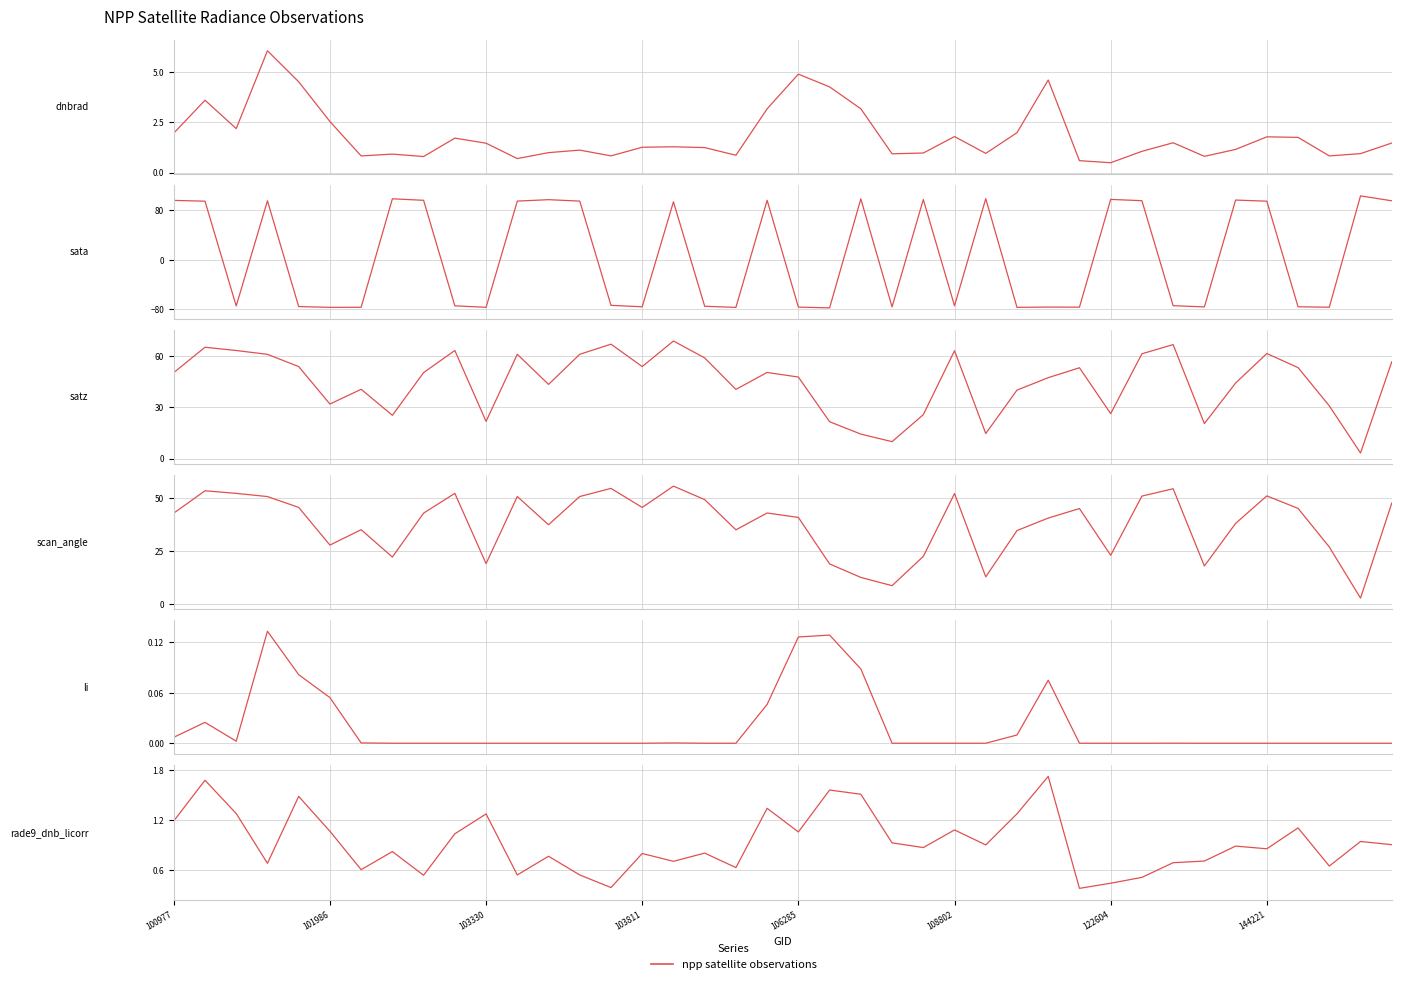

What is the difference between the maximum and minimum values in the scan_angle series?

52.6